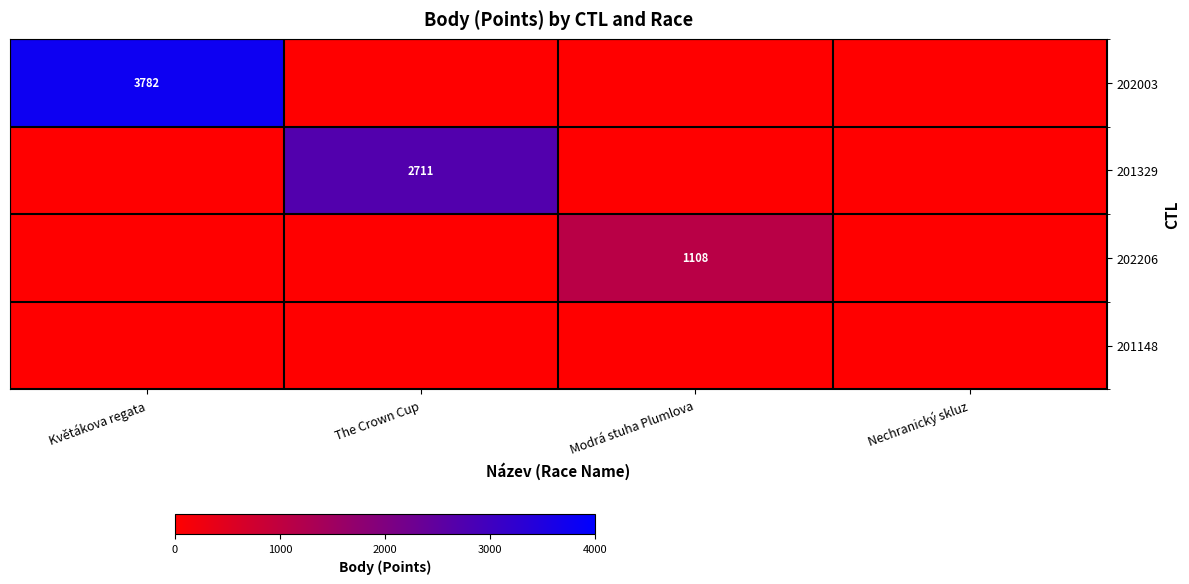

At which label is 202206 closest to 554?

Květákova regata